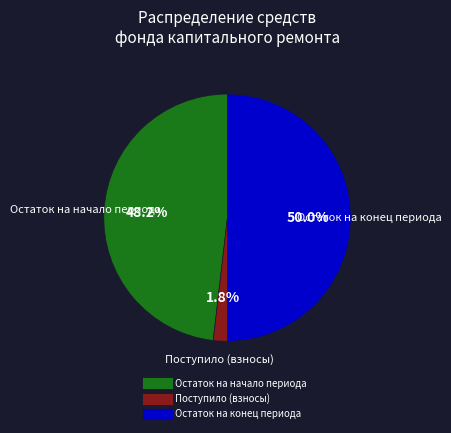

How many segments does this pie chart have?

3